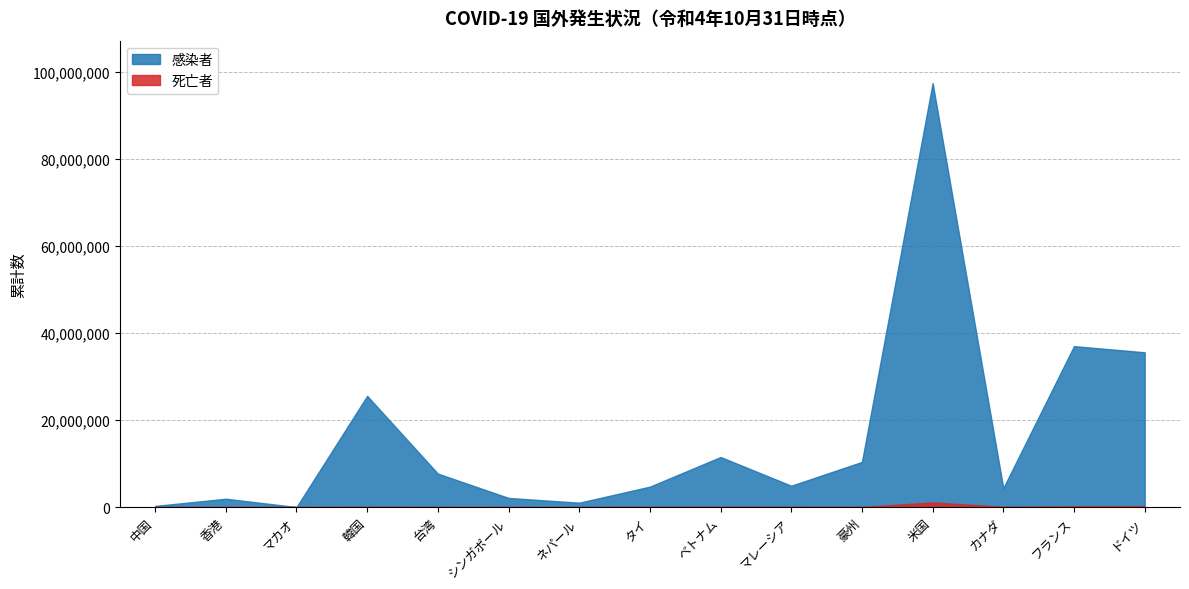

At which category is the sum across all series the highest?

米国